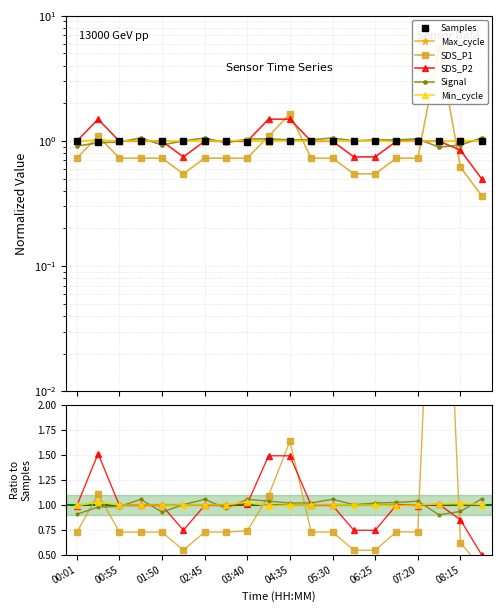

What is the minimum value shown in the chart?

0.4